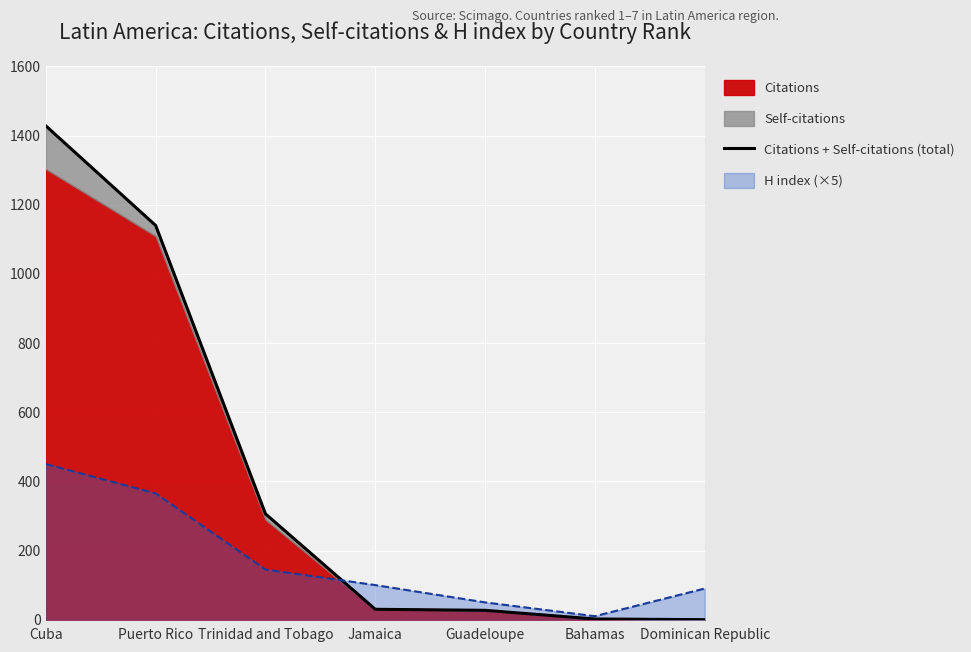

Is it true that the value at Bahamas is 1?

False